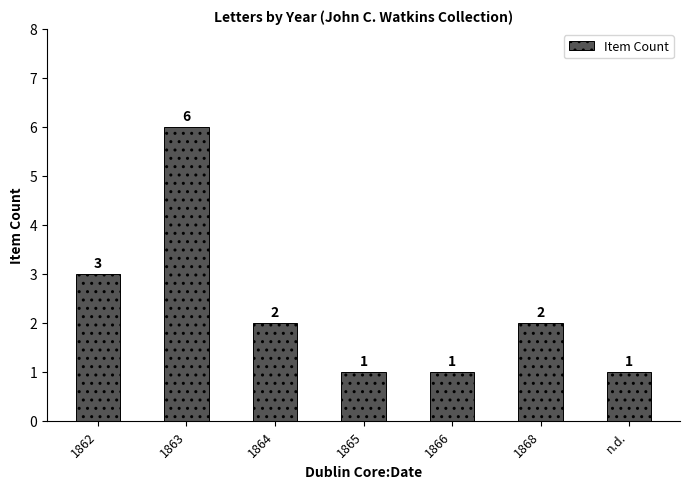

What is the maximum value shown in the chart?

6